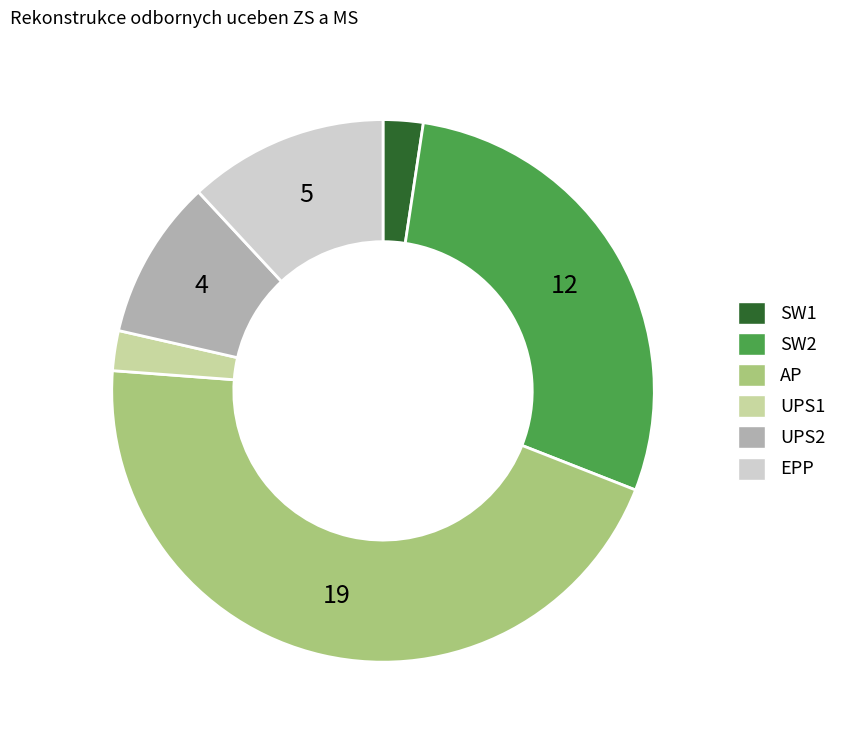

Which has a higher value, SW1 or EPP?

EPP